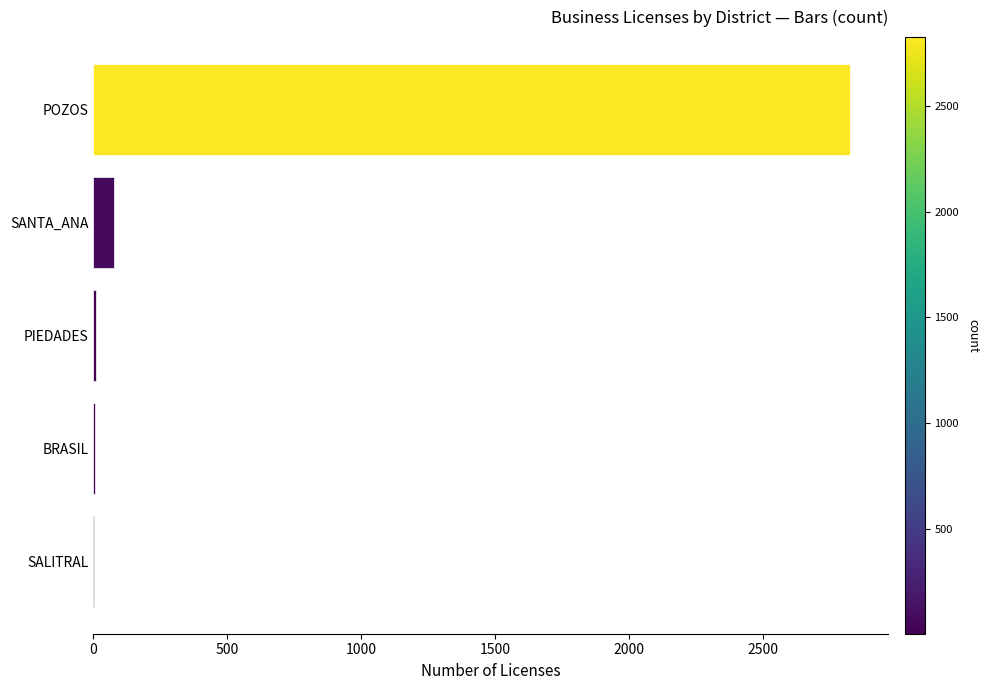

At which label is the value closest to 1415?

SANTA_ANA